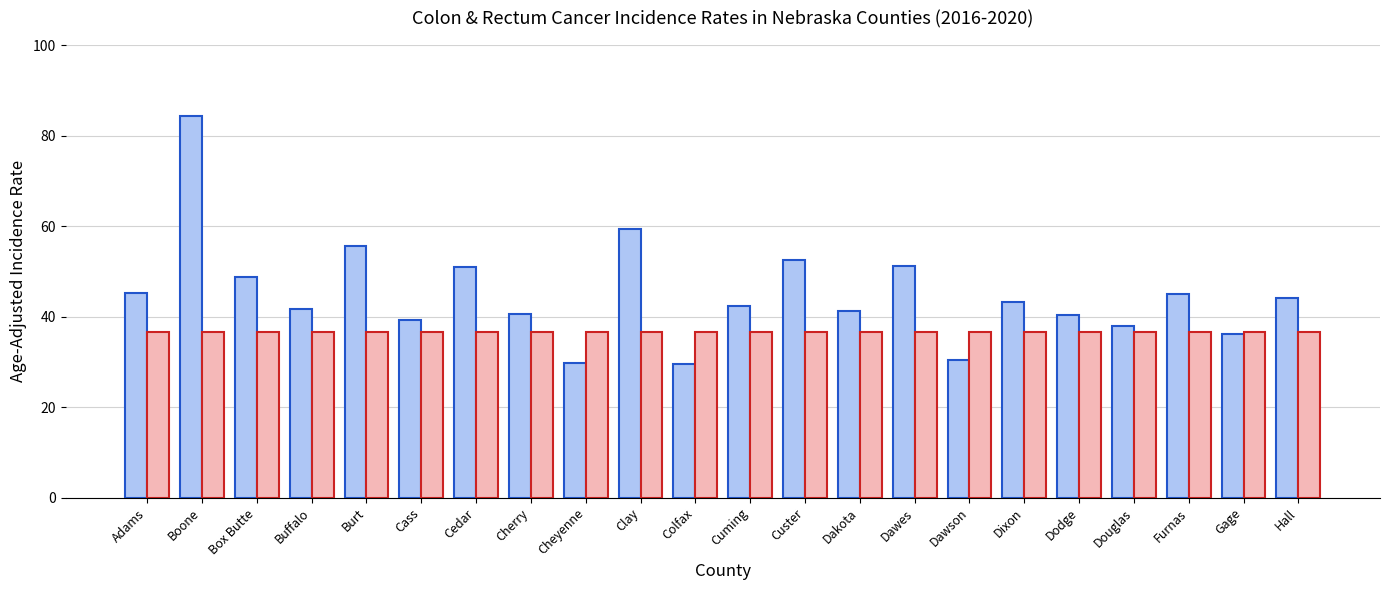

At which category is the sum across all series the highest?

Boone